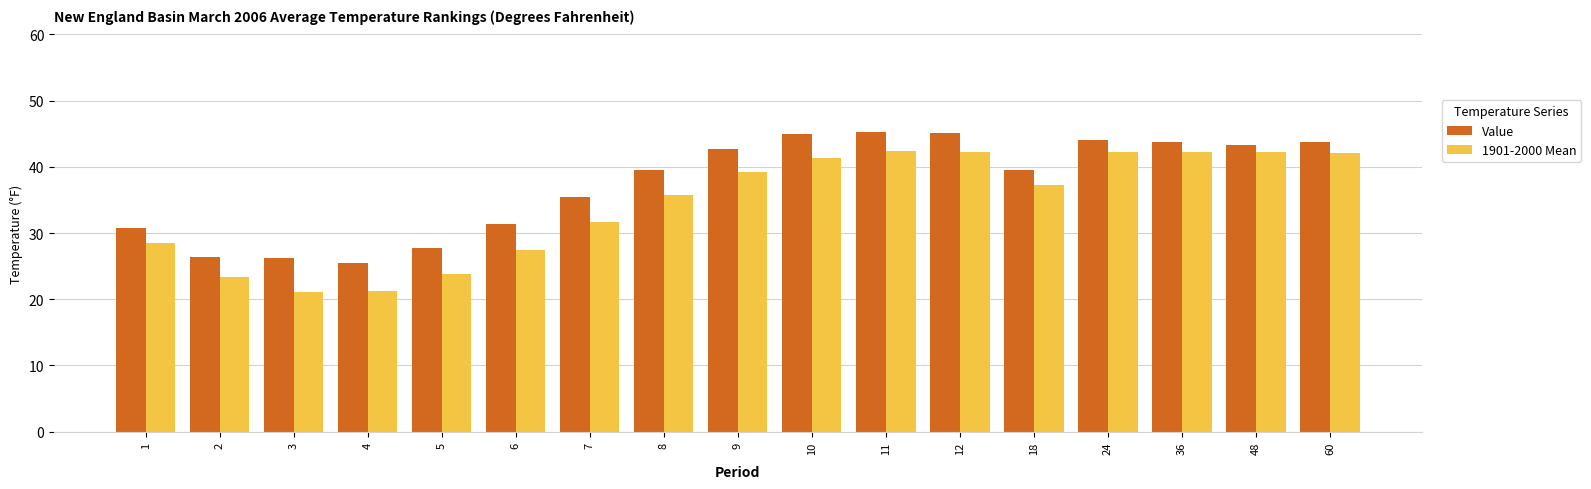

Which series has the largest range (max minus min)?

1901-2000 Mean